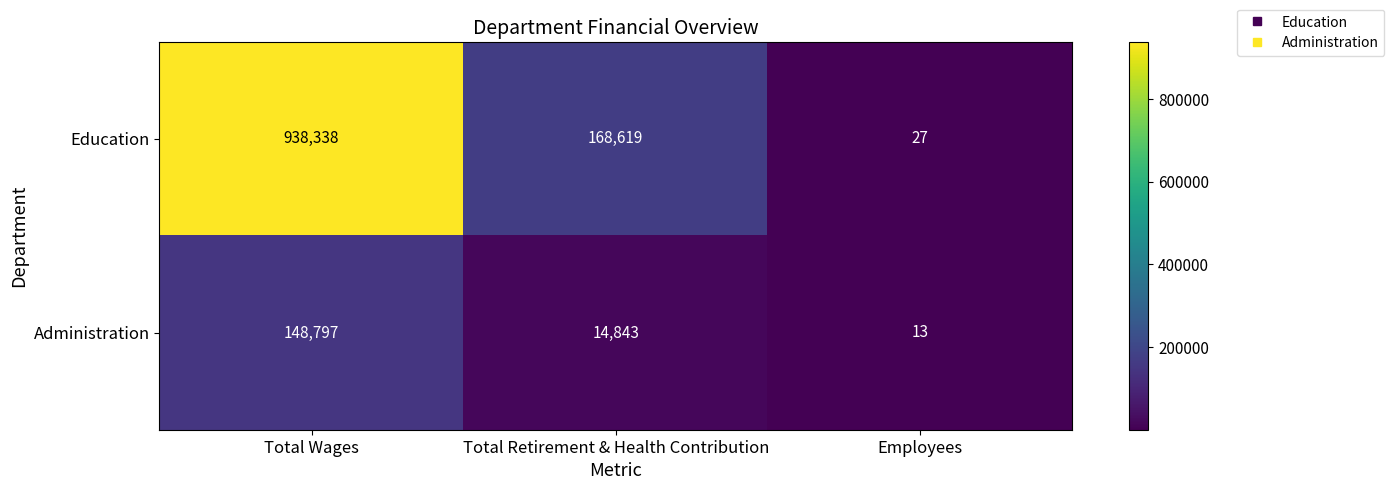

Reading right to left, list all the values displayed in this chart.

Education: 27	168619	938338
Administration: 13	14843	148797